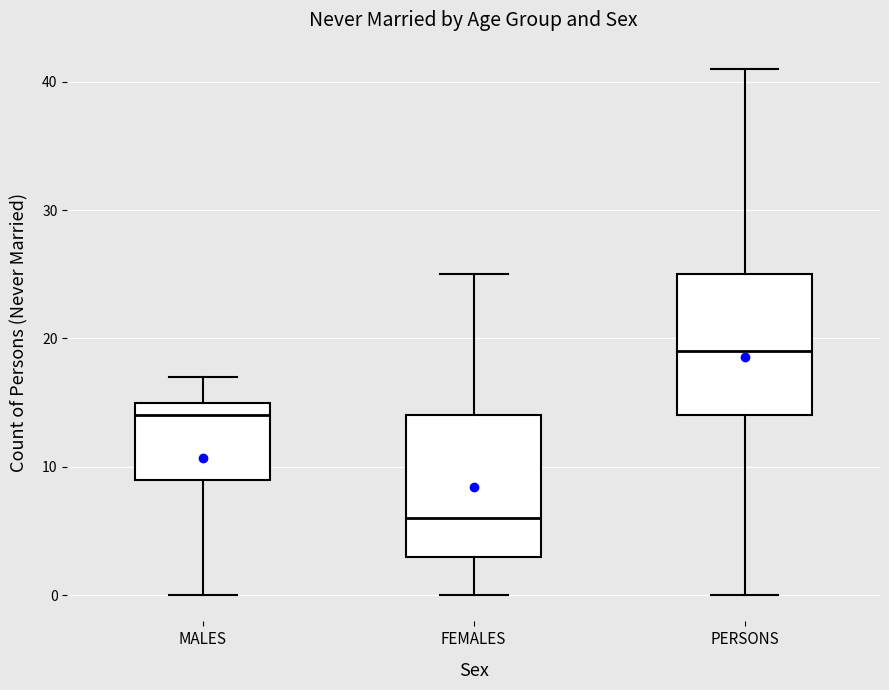

Where does the lower whisker of the box for PERSONS end on the y-axis? The values are not printed on the chart, so give them approximately, as read against the axis.

0